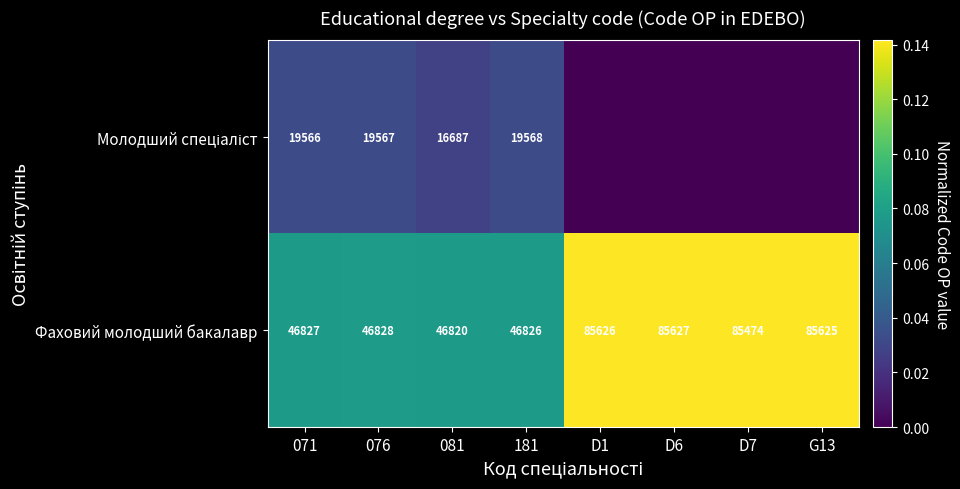

What is the total value across all series at 071?

66393